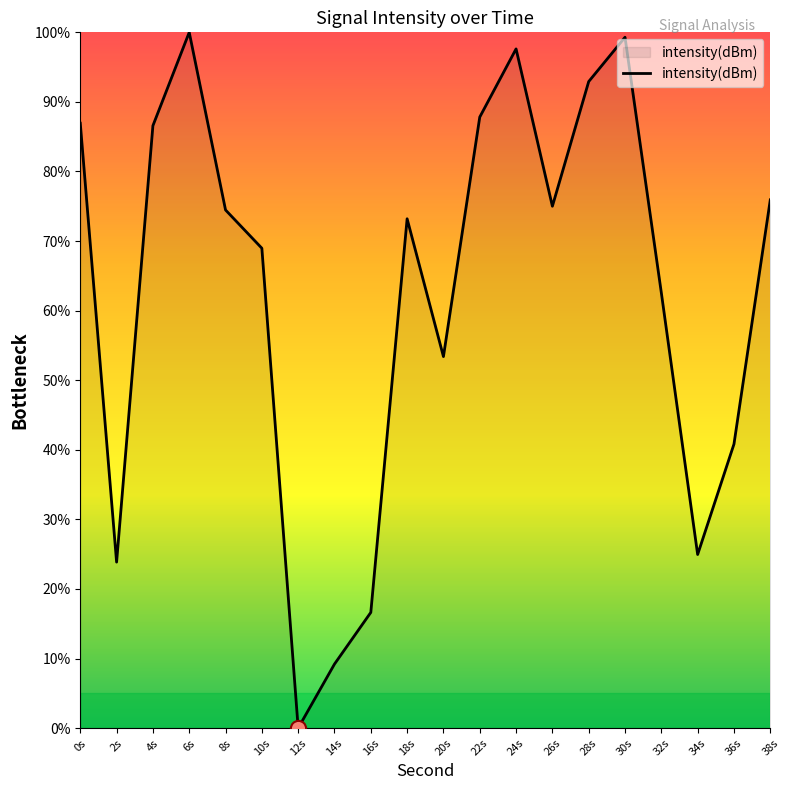

What is the change in value from 28s to 32s?

-30.4